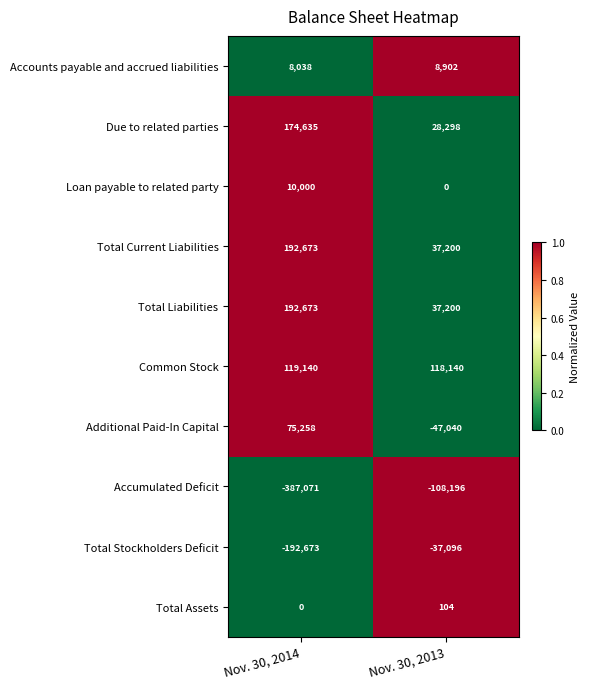

What is the spread (max minus min) of values at Nov. 30, 2014?

579744